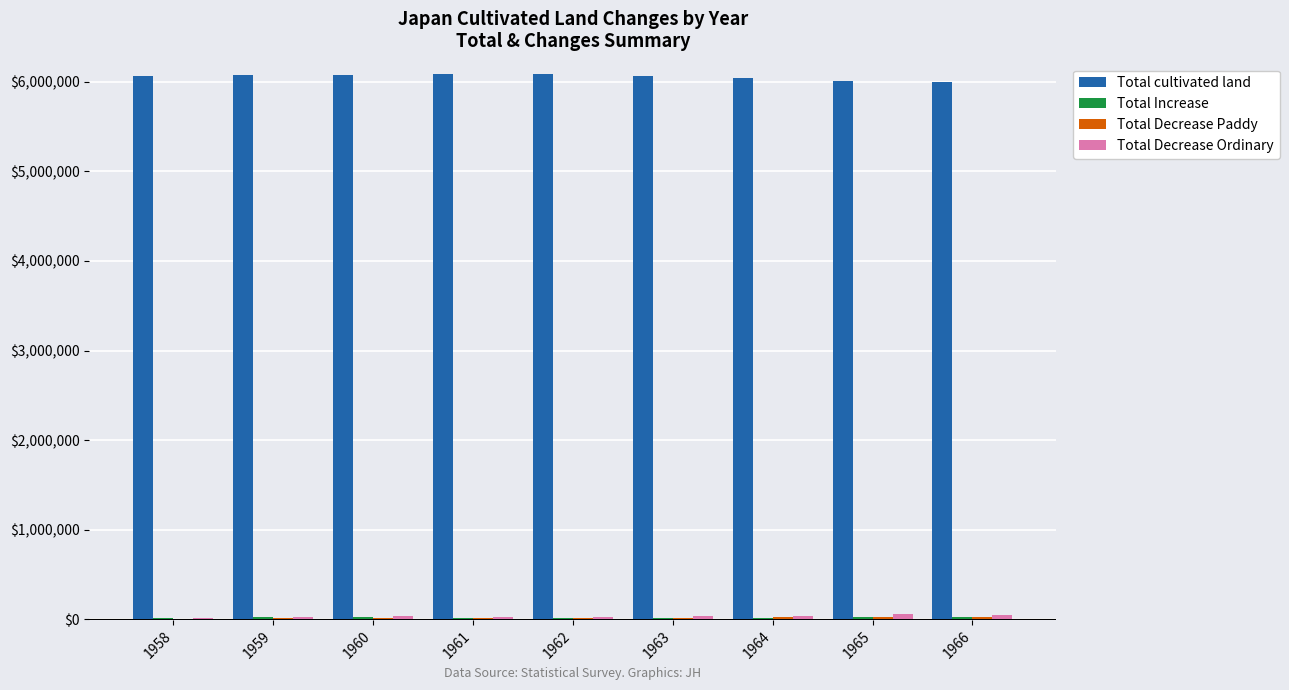

What is the maximum value shown in the chart?

6086000